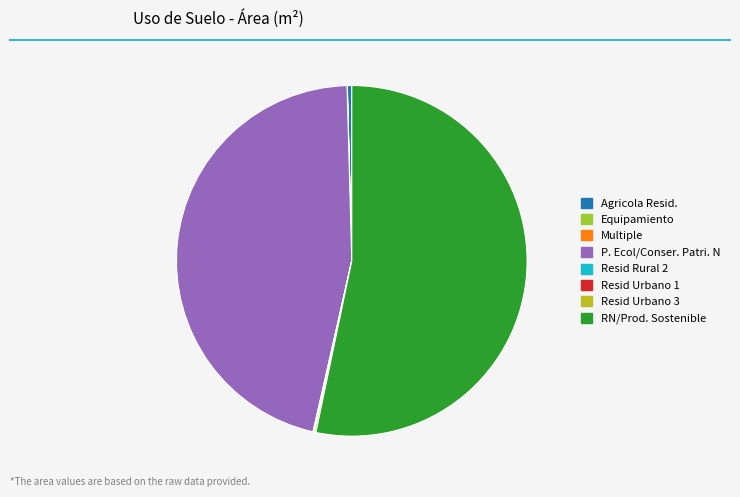

Which category has the biggest portion of the pie?

RN/Prod. Sostenible